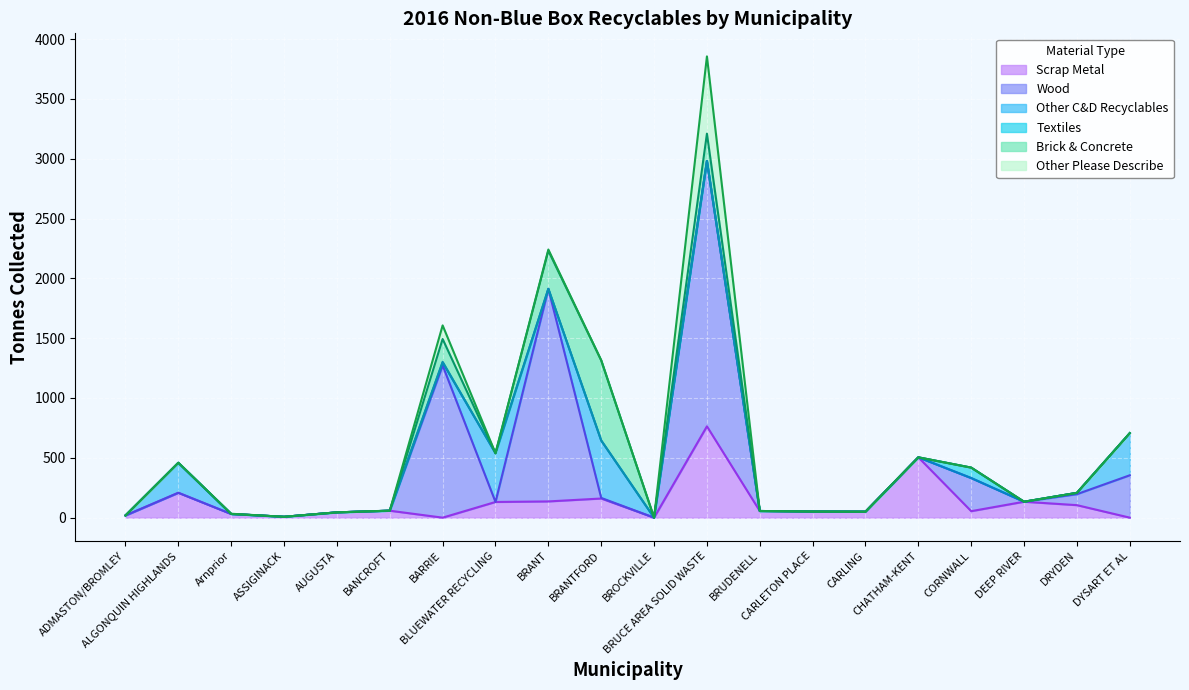

What is the average value of the Other C&D Recyclables series?

76.3